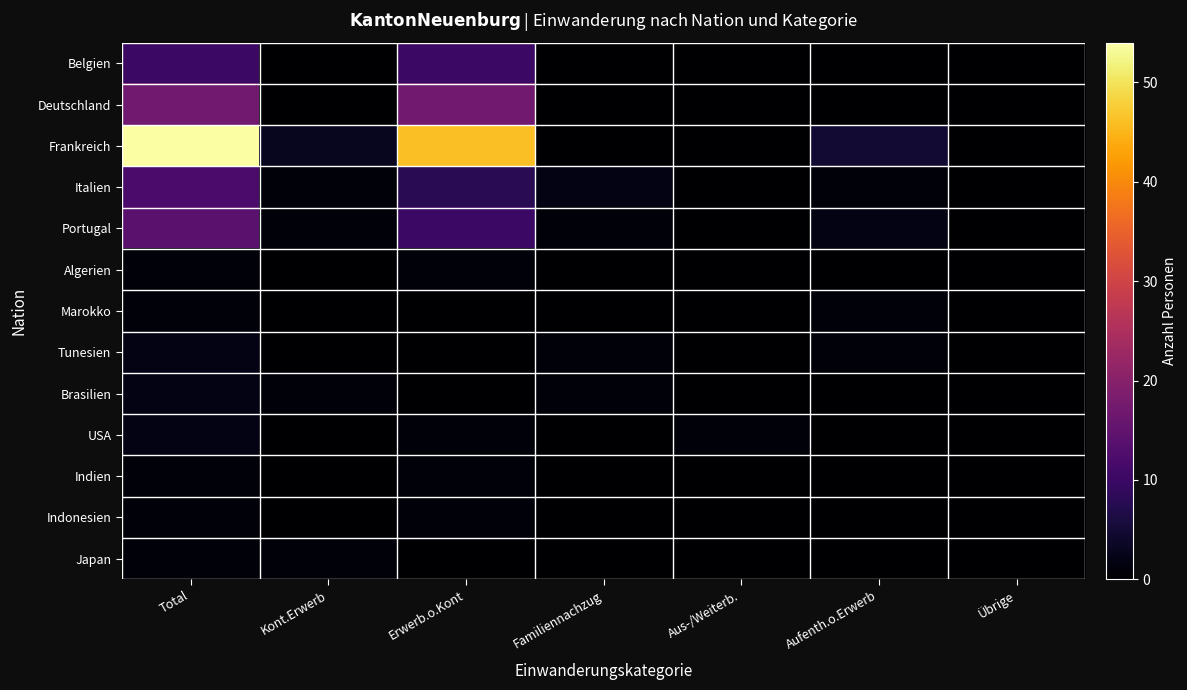

At how many categories does at least one series exceed 13?

2